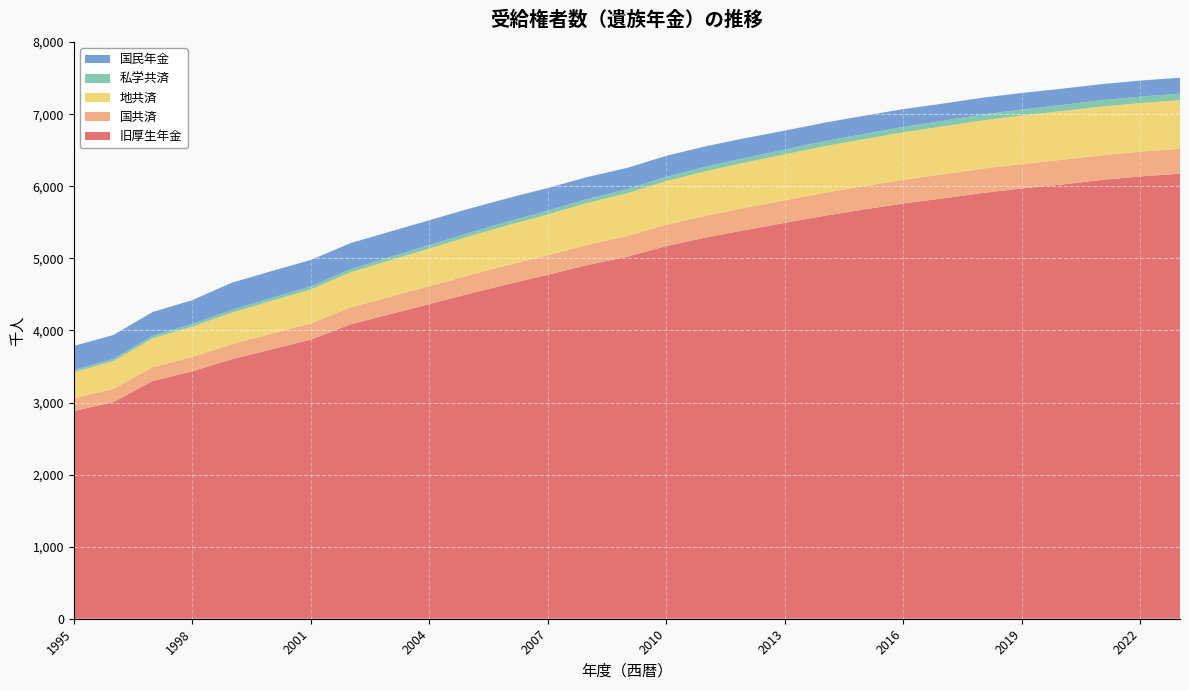

Reading left to right, list all the values displayed in this chart.

旧厚生年金: 2881	3006	3299	3433	3601	3737	3873	4084	4225	4365	4509	4644	4772	4908	5022	5171	5290	5393	5493	5590	5678	5762	5832	5907	5970	6024	6087	6137	6174
国共済: 176	184	192	200	208	218	226	234	241	249	257	264	270	279	287	295	302	309	313	321	323	329	334	338	340	343	342	344	346
地共済: 364	382	401	420	438	454	470	488	505	522	538	553	567	582	593	606	618	628	637	645	652	658	664	669	672	676	676	675	674
私学共済: 30	32	34	36	38	40	42	44	46	48	49	51	53	55	57	60	62	64	67	69	73	75	78	80	83	84	87	88	91
国民年金: 334	332	331	331	377	373	367	360	353	345	335	325	314	305	295	291	284	274	263	257	252	247	239	235	230	226	224	223	221